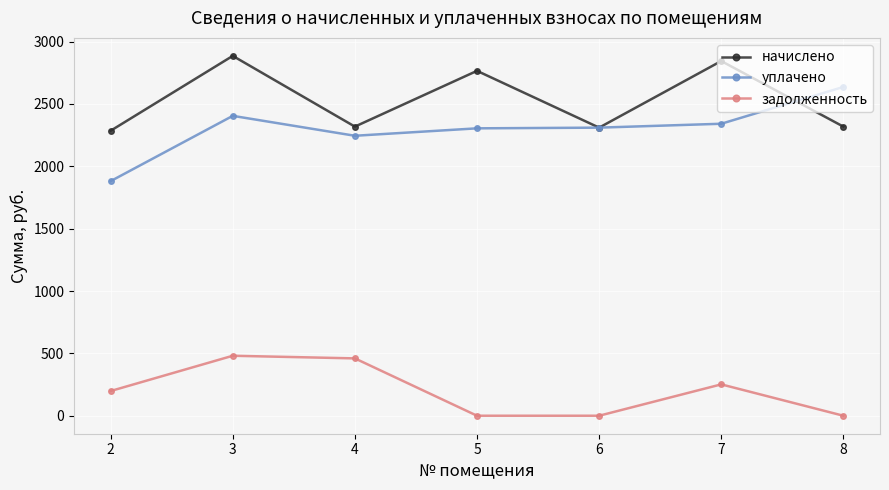

What is the difference between the задолженность values at 3 and 2?

282.8